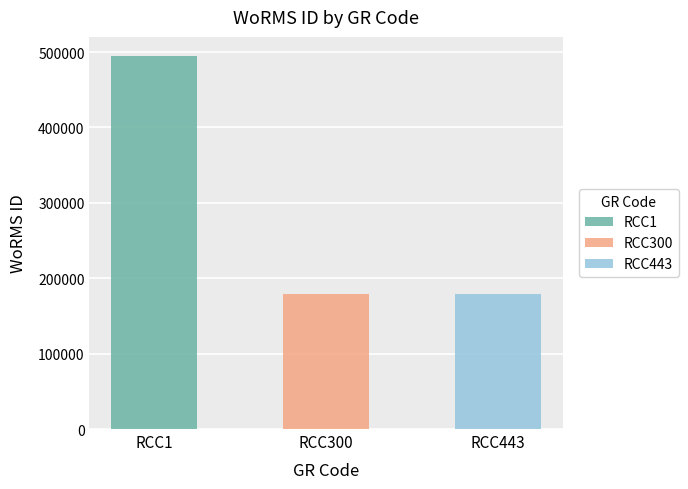

The value at RCC443 is 272859. True or false?

False